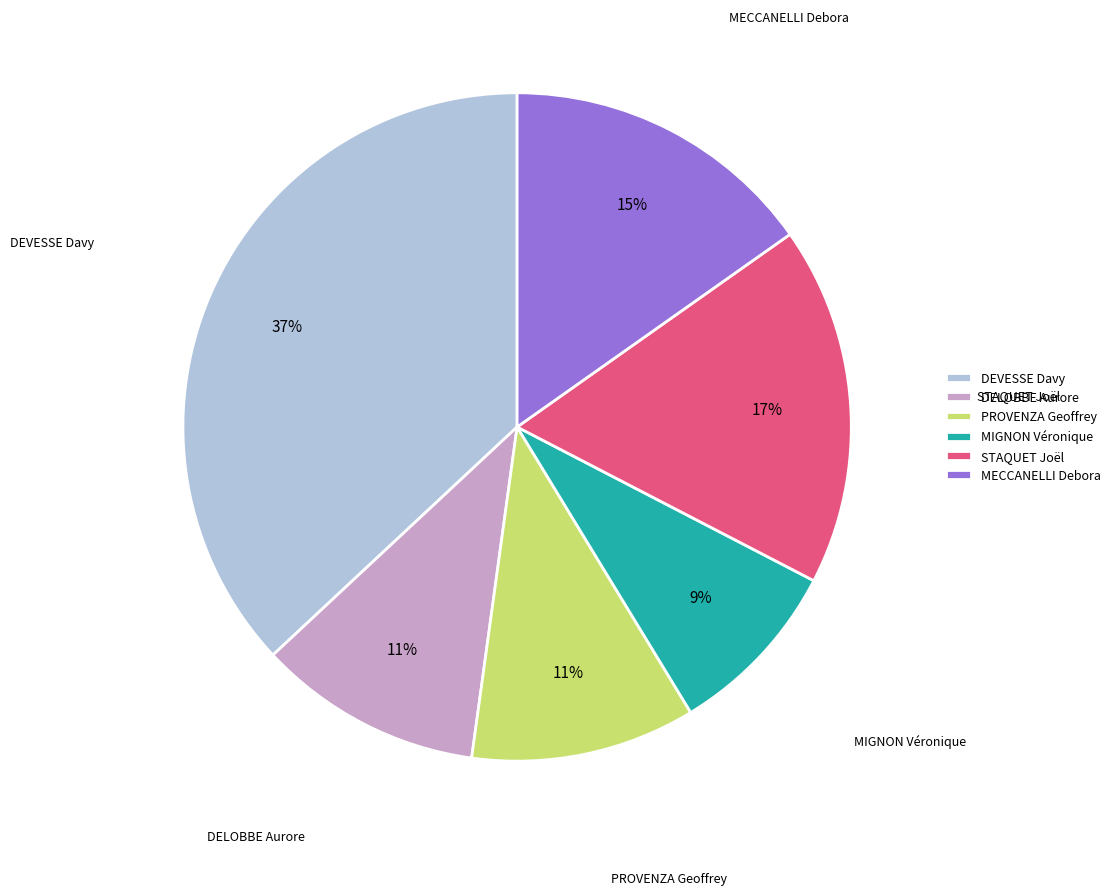

To the nearest percent, what is the average slice percentage?

17%